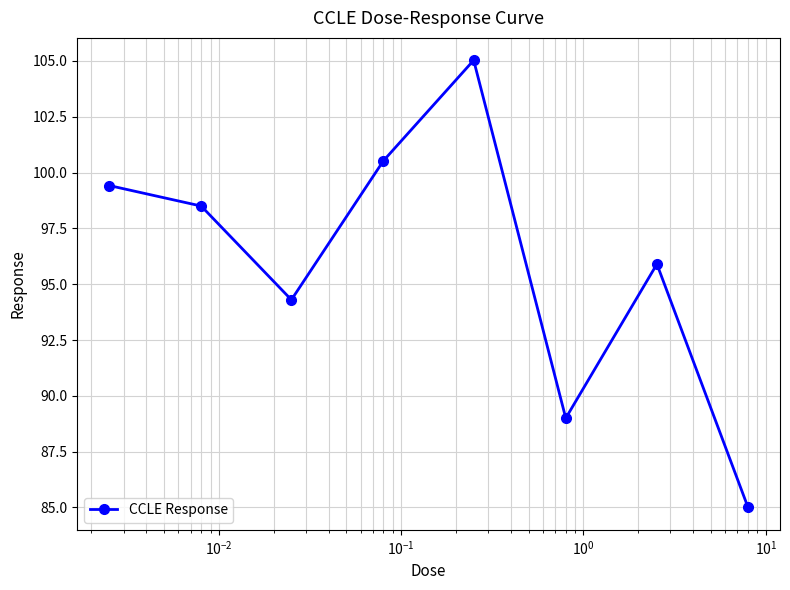

What is the difference between the maximum and second lowest values?

16.0